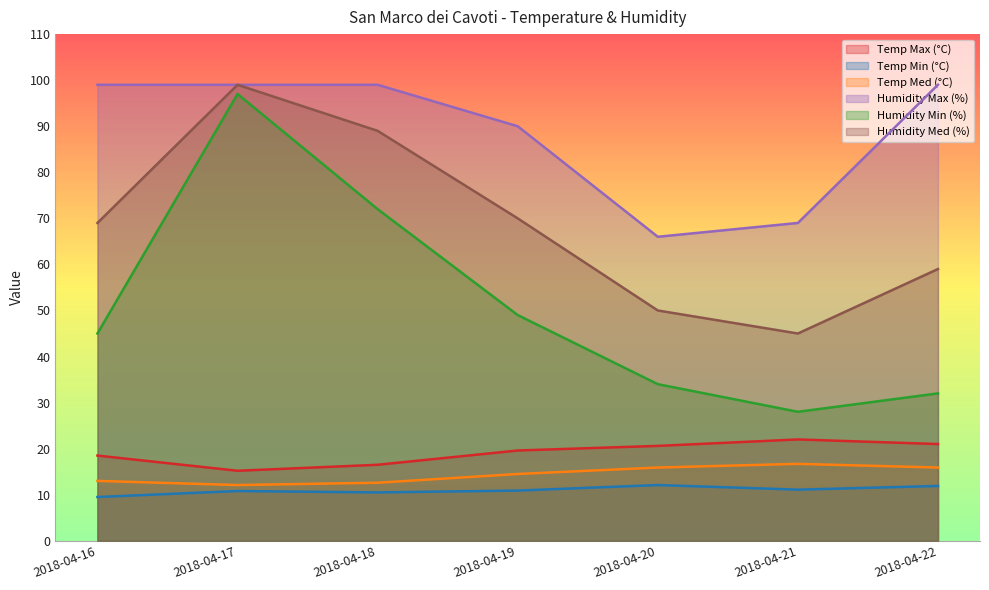

What is the sum of the Humidity Max (%) values at 2018-04-18 and 2018-04-19?

189.0